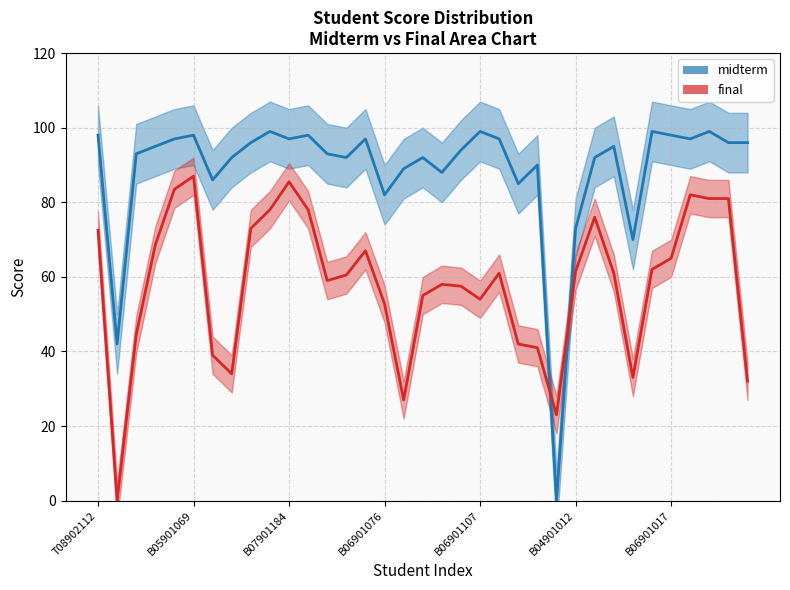

How many lines are shown in the chart?

2